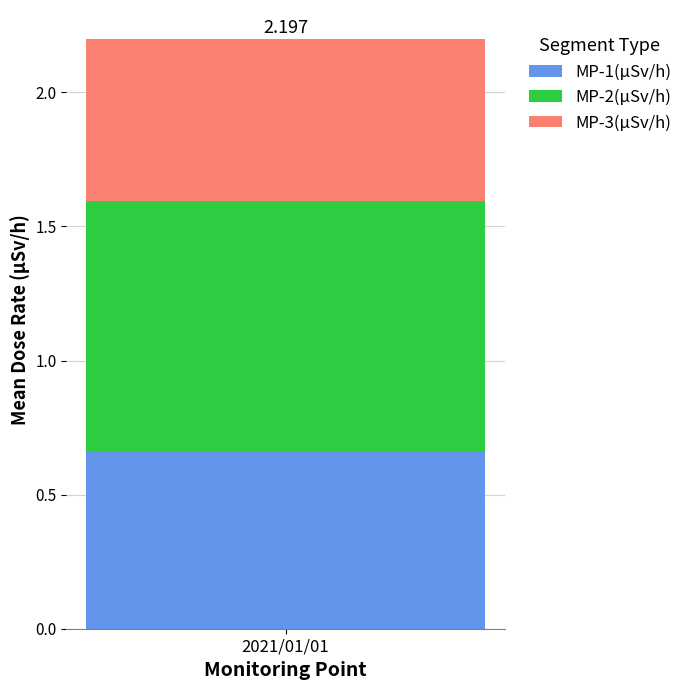

How many data points does each series have?

1